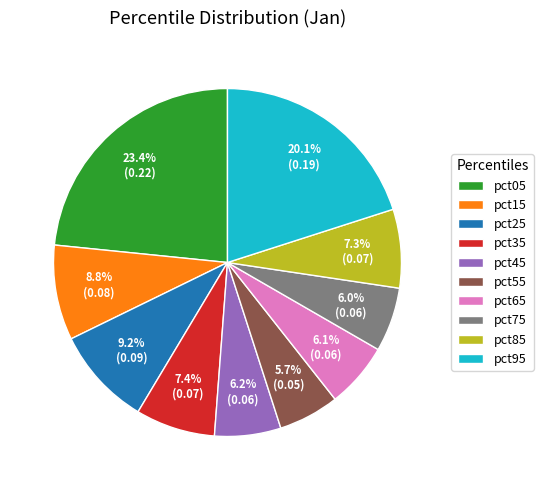

Does any single category account for the majority?

No